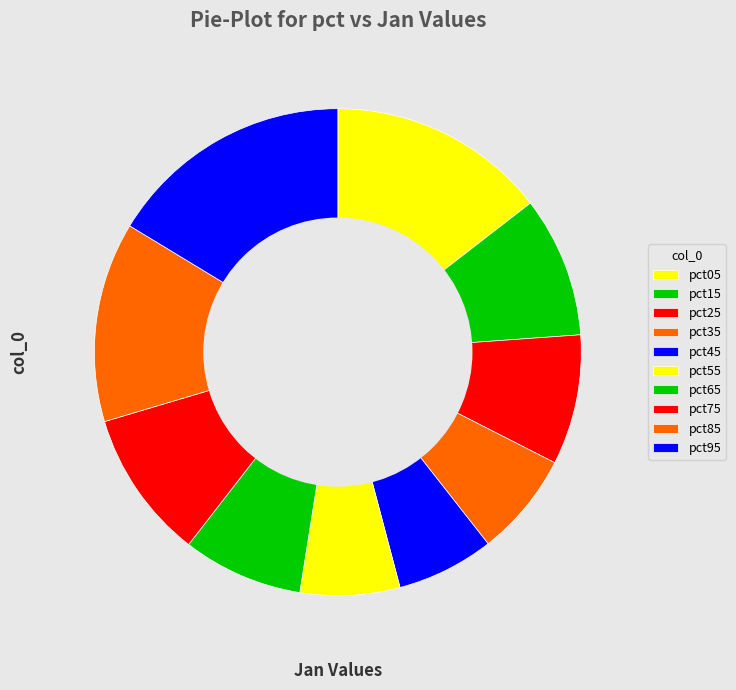

Is there a majority slice in this chart?

No